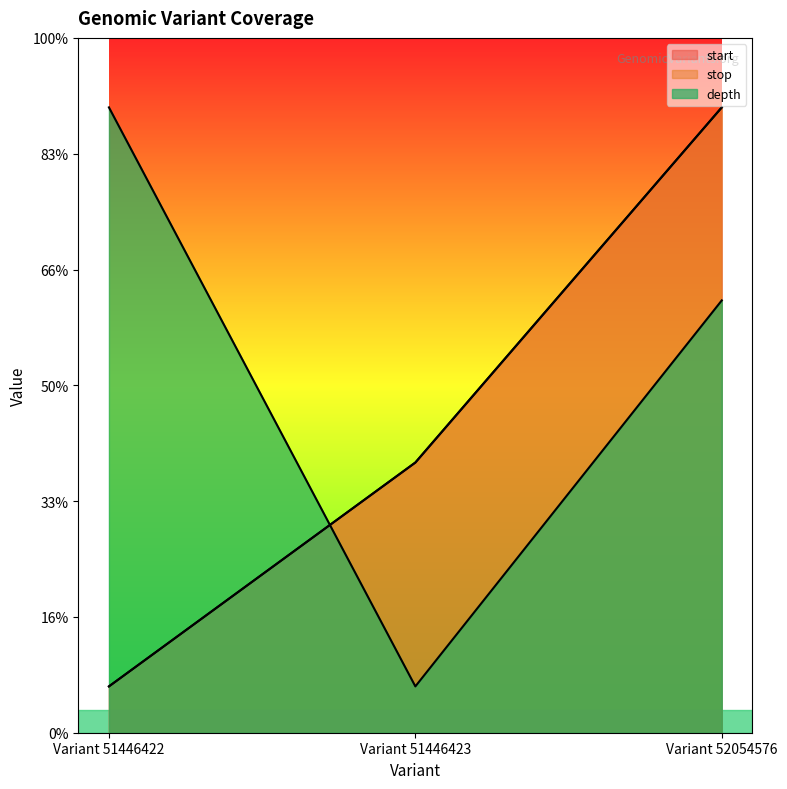

Does the chart have visible grid lines?

No